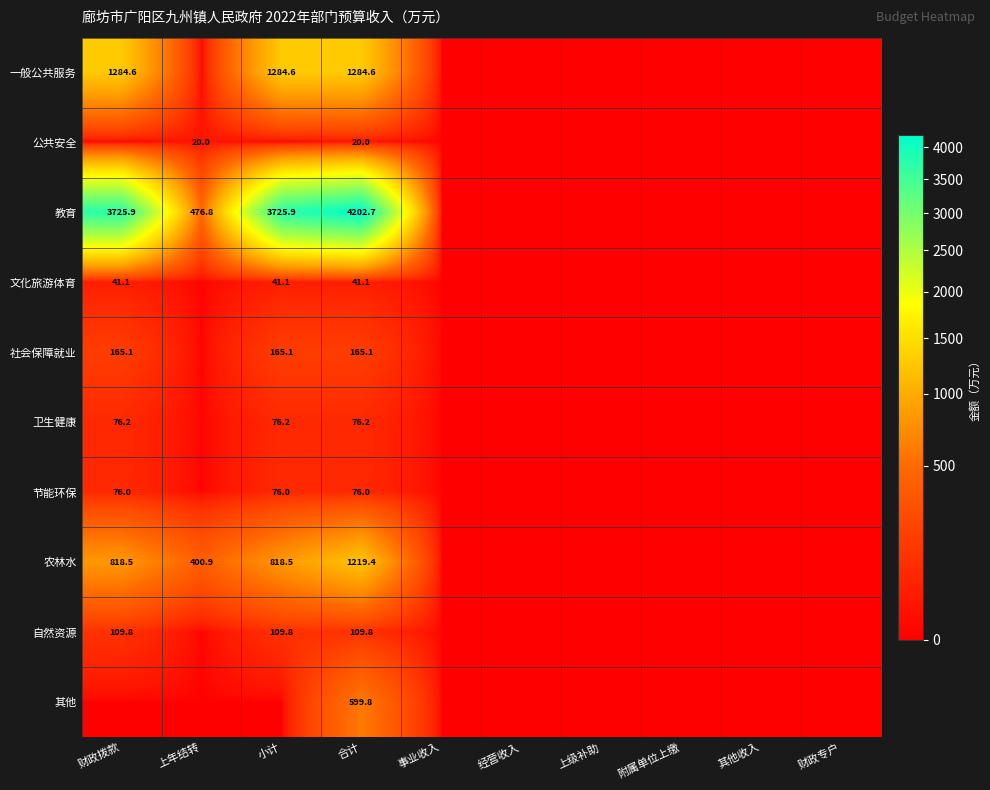

The 卫生健康 series shows 76.2 at 小计. True or false?

True